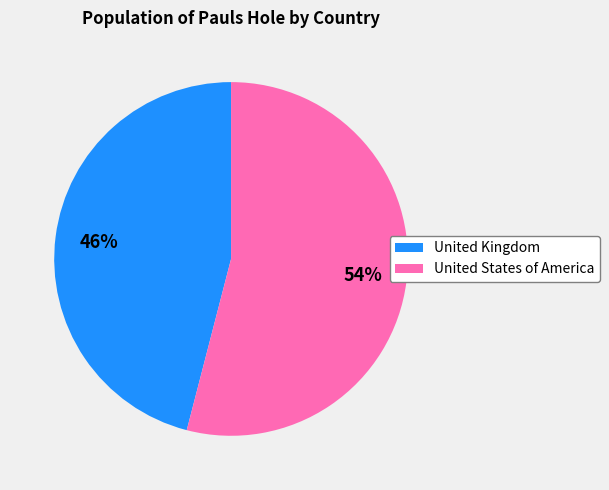

Is United Kingdom the majority of the pie?

No